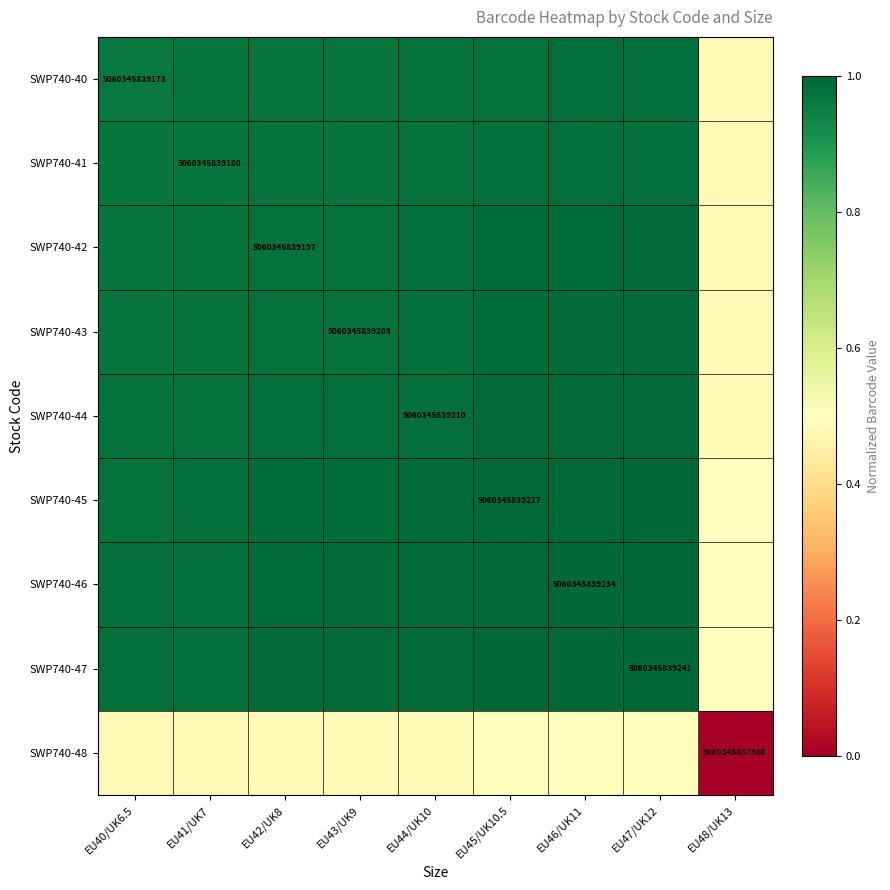

What is the spread (max minus min) of values at EU43/UK9?

0.5